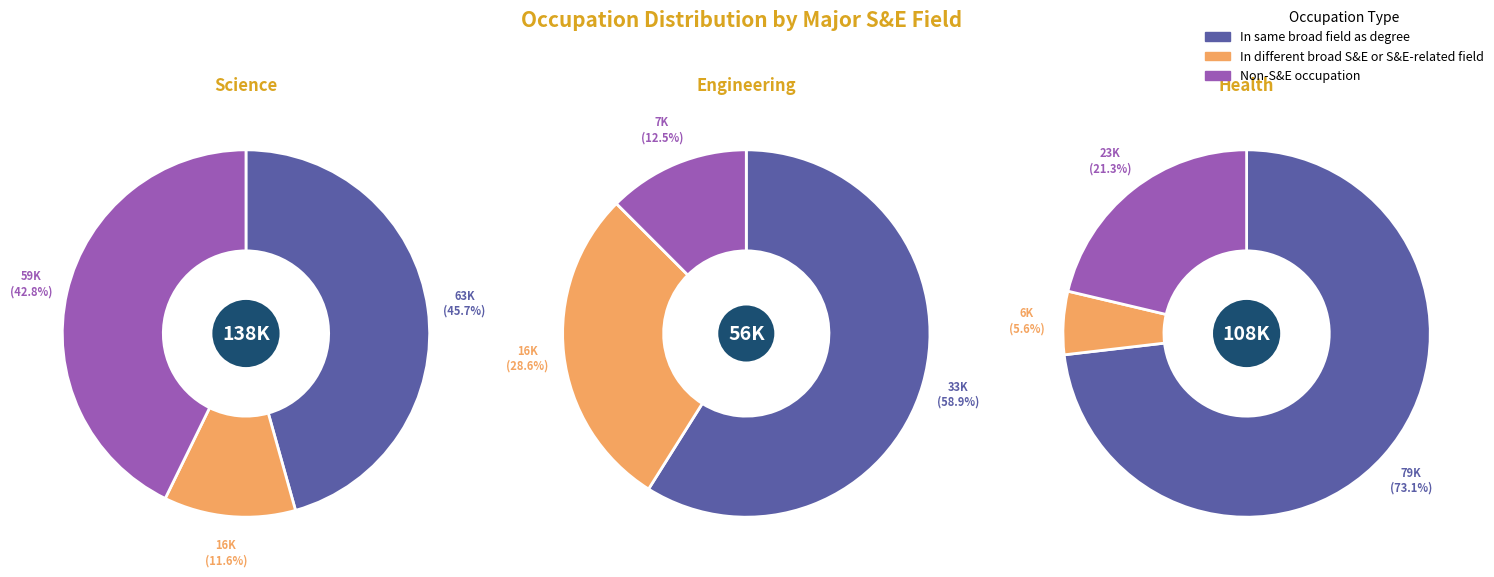

Which series has the largest range (max minus min)?

Non-S&E occupation